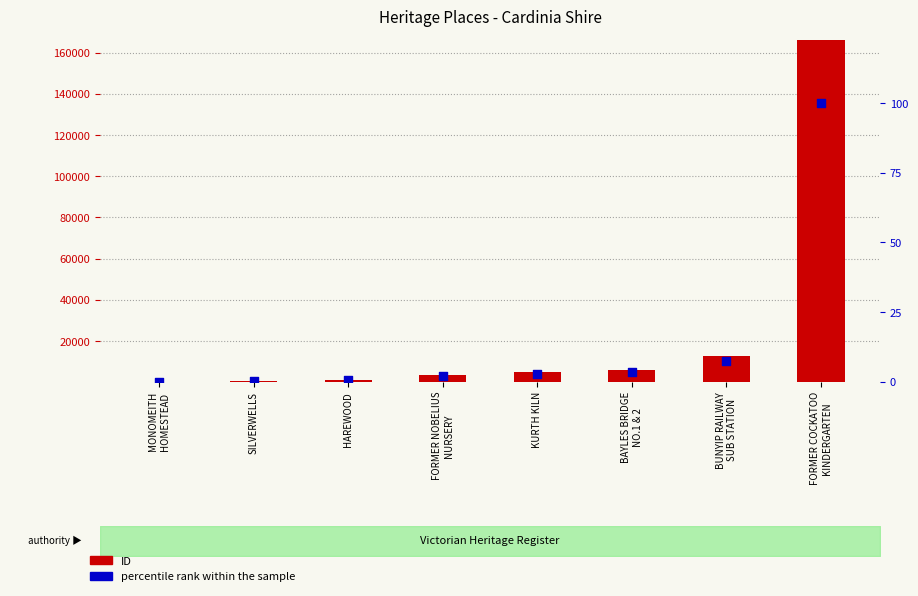

Which series contains the highest Y value?

ID